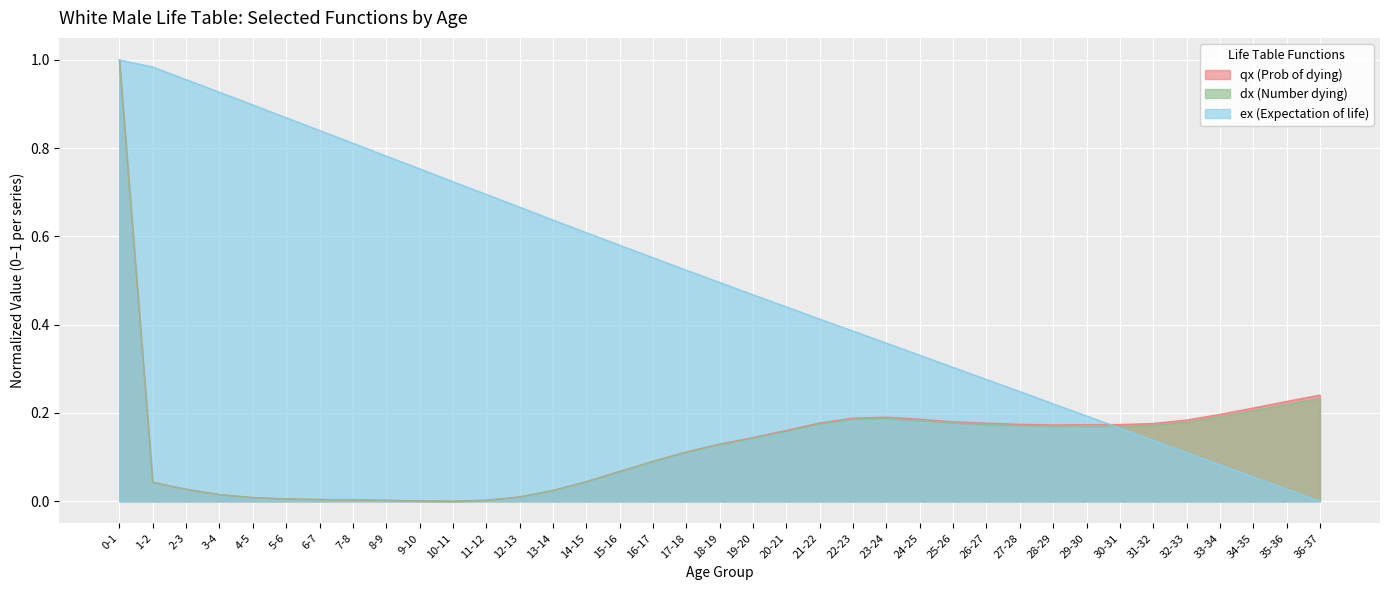

After their last crossing, which series has the higher values: dx (Number dying) or ex (Expectation of life)?

dx (Number dying)